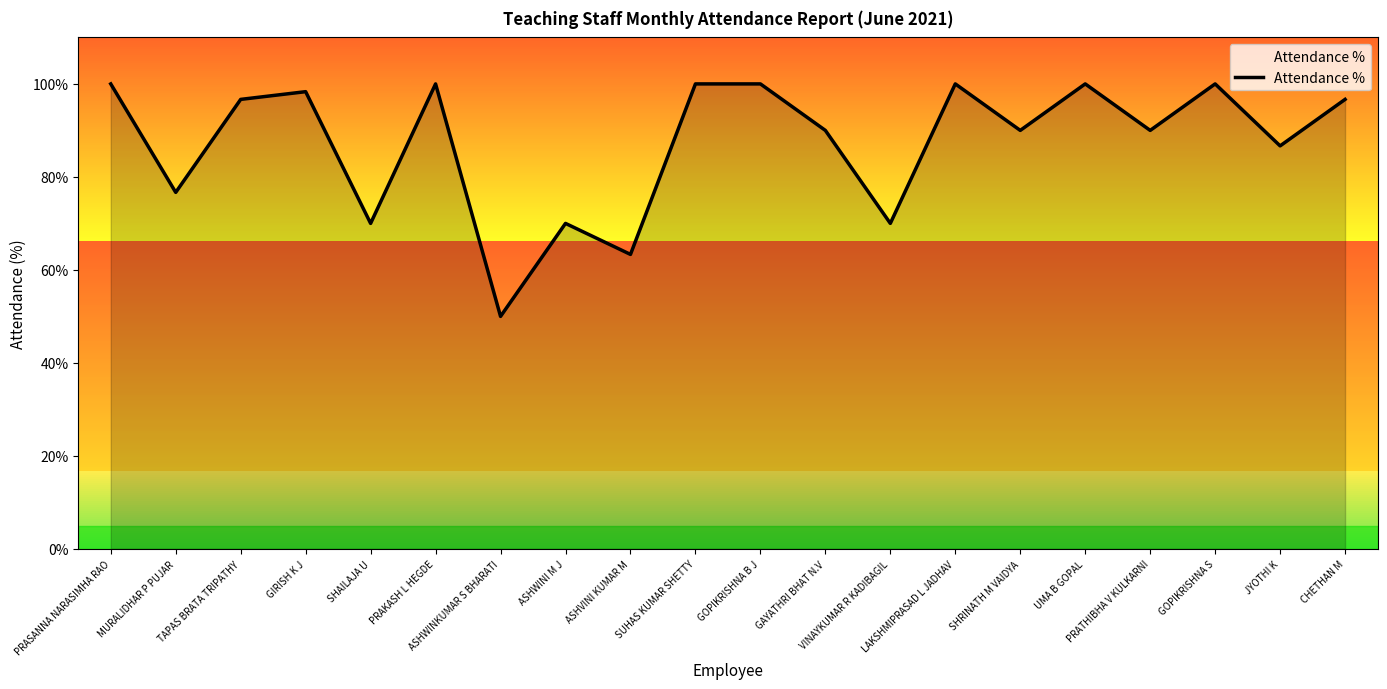

The value at GAYATHRI BHAT N.V is 90.0. True or false?

True